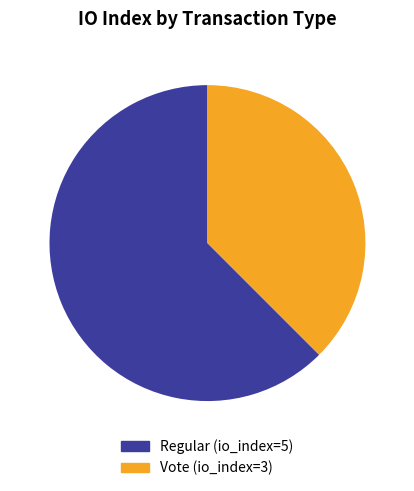

Is Regular the majority of the pie?

Yes